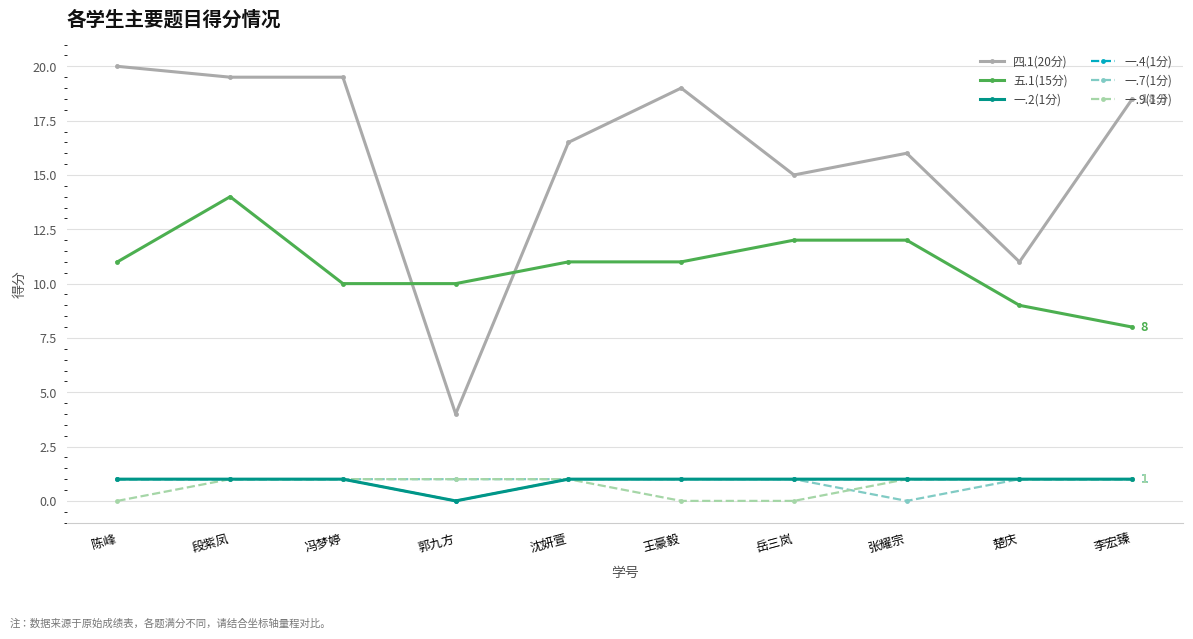

What is the difference between the highest and lowest values at 岳三岚?

15.0